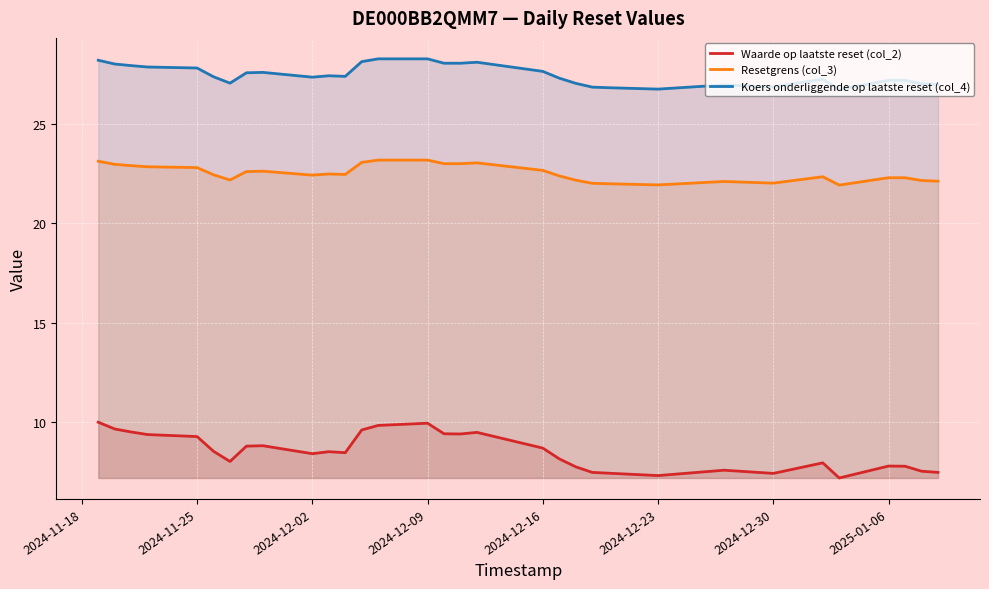

What is the difference between the maximum and minimum values in the Koers onderliggende op laatste reset (col_4) series?

1.5